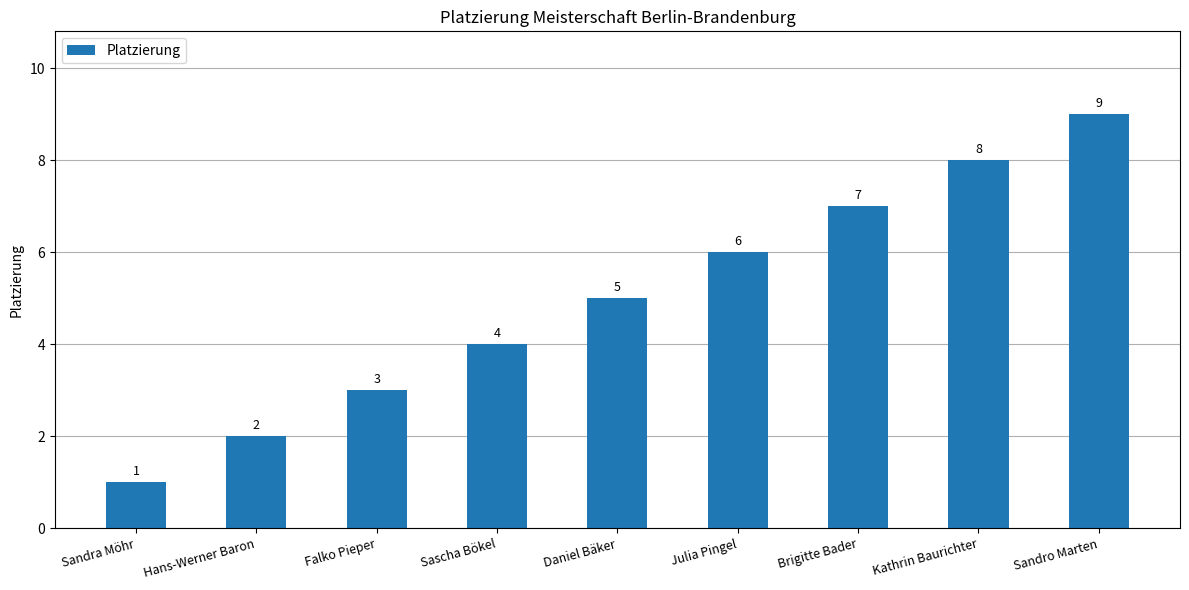

Does the chart contain any negative values?

No